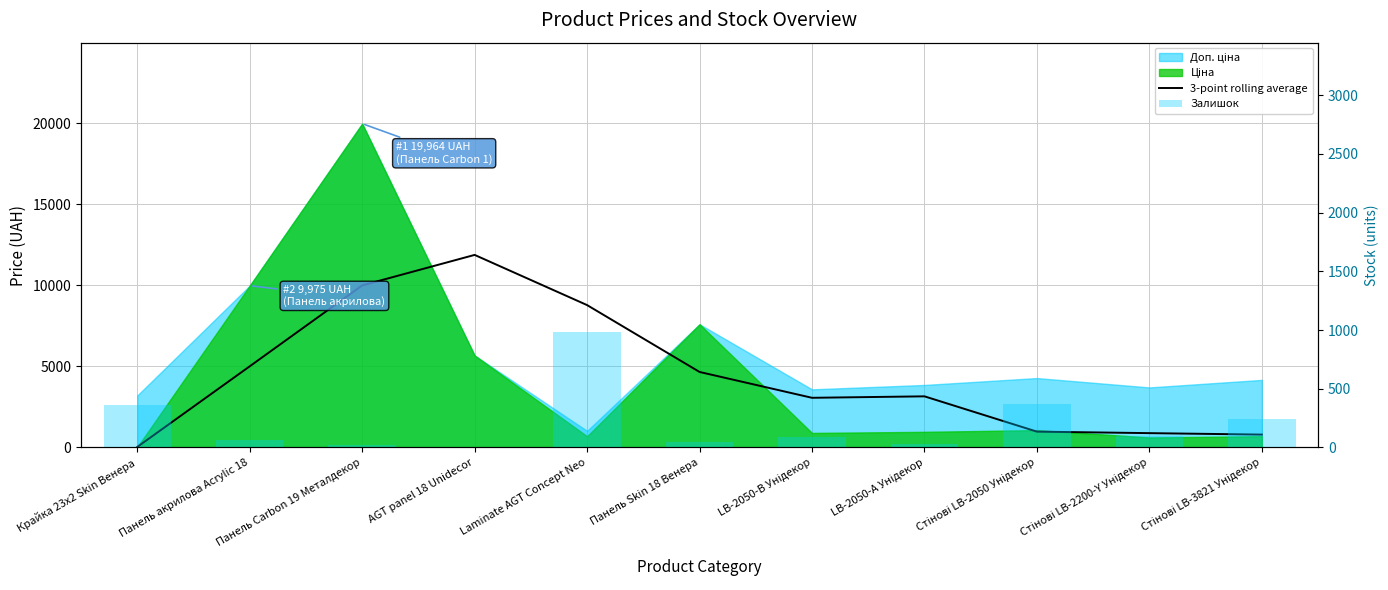

Is the value of 3-point rolling average at AGT panel 18 Unidecor greater than the value of Залишок at LB-2050-В Унідекор?

Yes